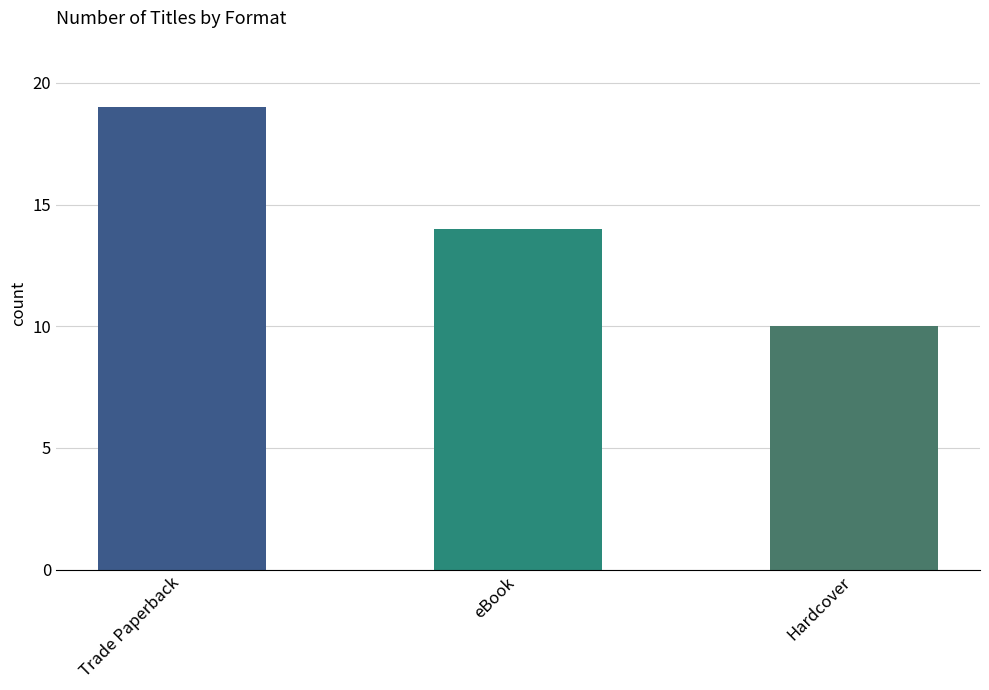

Rank the categories by value from highest to lowest.

Trade Paperback, eBook, Hardcover